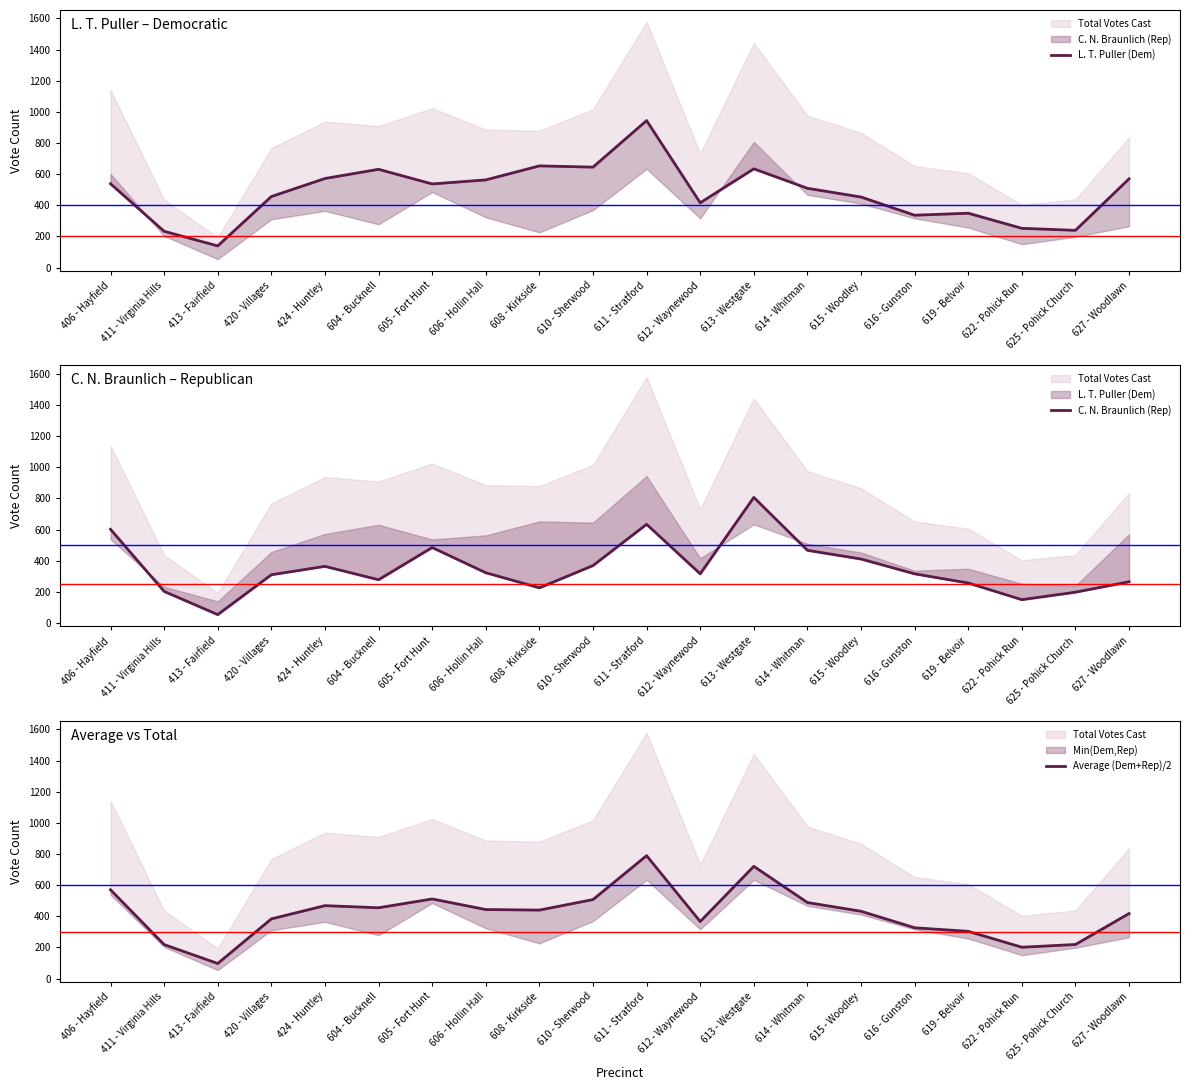

Where is the first local minimum for L. T. Puller (Dem)?

413 - Fairfield